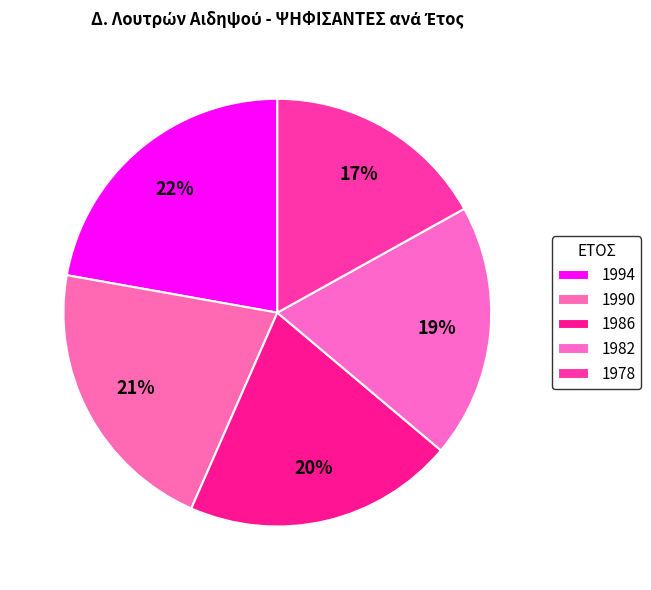

To the nearest percent, what percentage of the pie is 1994?

22%